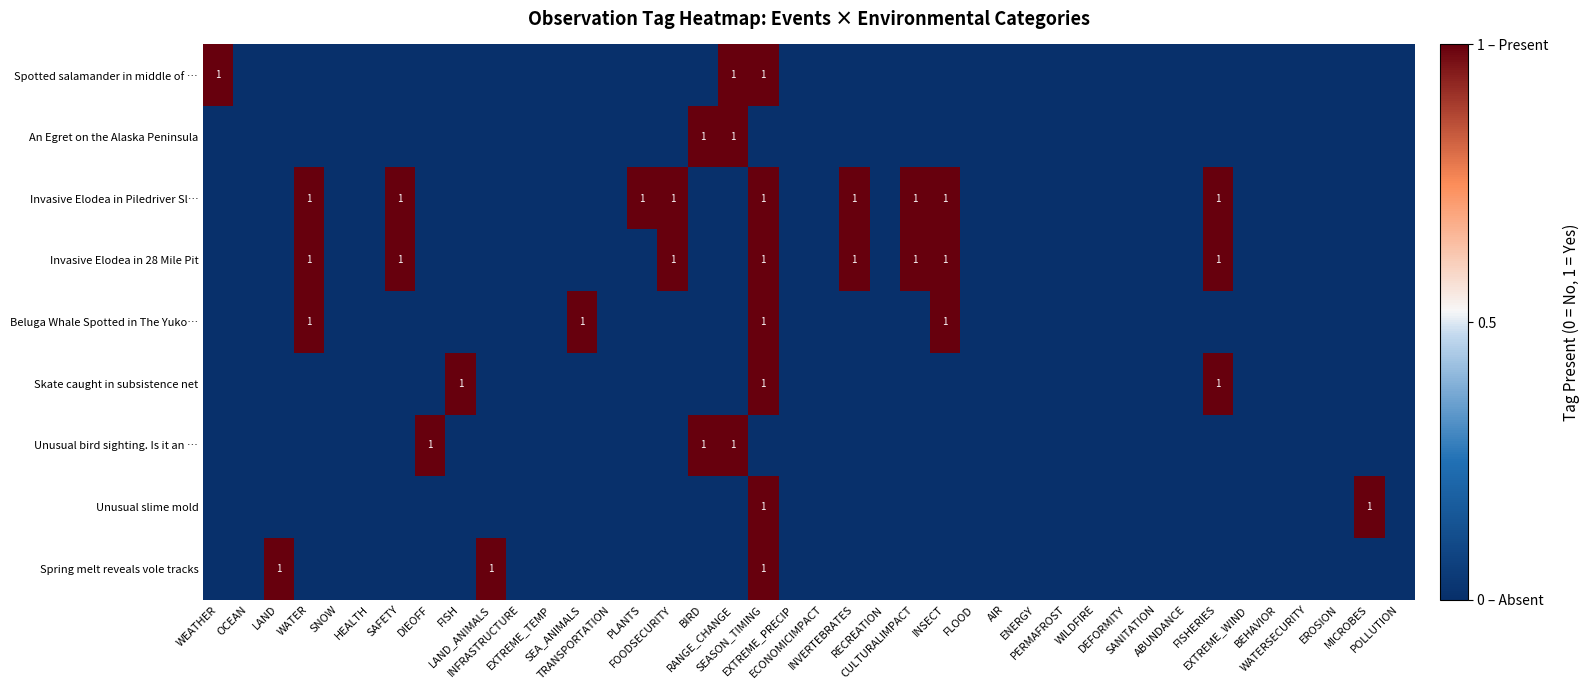

The Invasive Elodea in 28 Mile Pit series shows 0 at SANITATION. True or false?

True